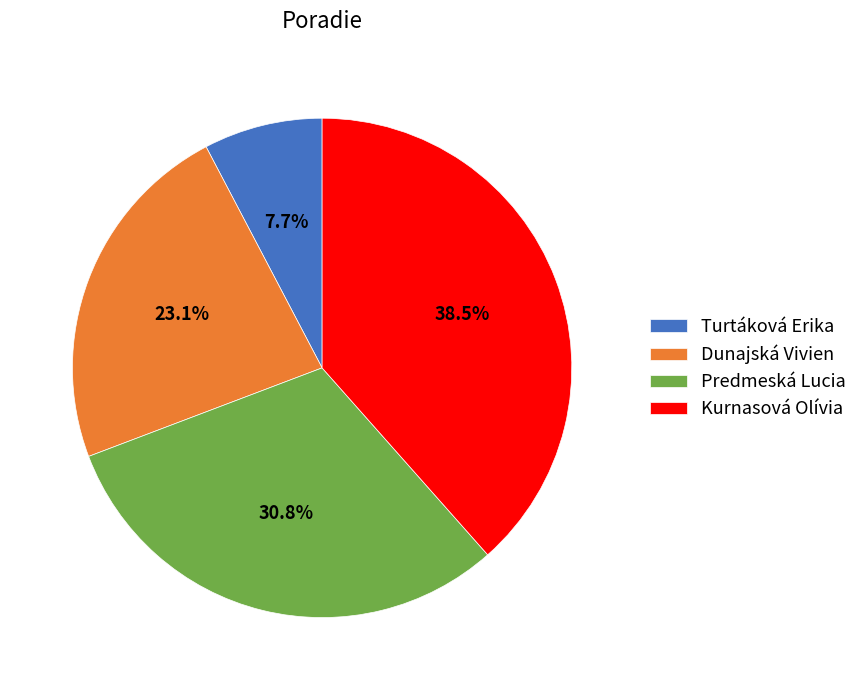

What is the largest slice in the pie chart?

Kurnasová Olívia